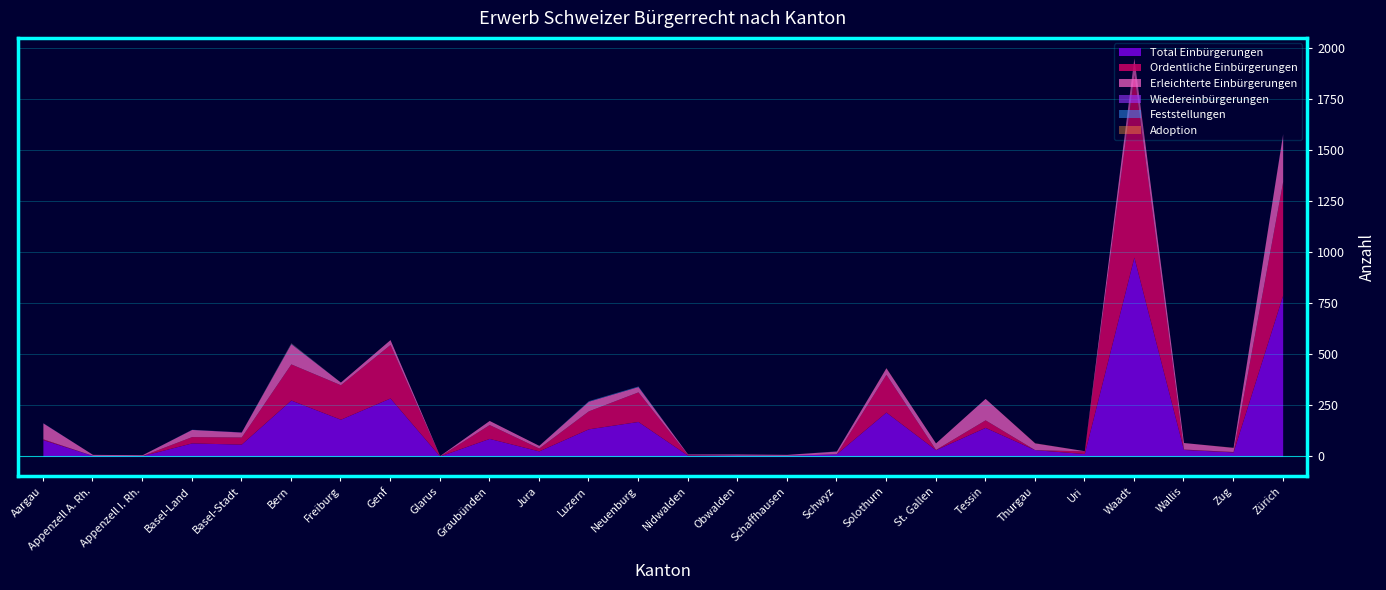

At Aargau, list the series in order from largest to smallest.

Total Einbürgerungen, Erleichterte Einbürgerungen, Ordentliche Einbürgerungen, Feststellungen, Wiedereinbürgerungen, Adoption